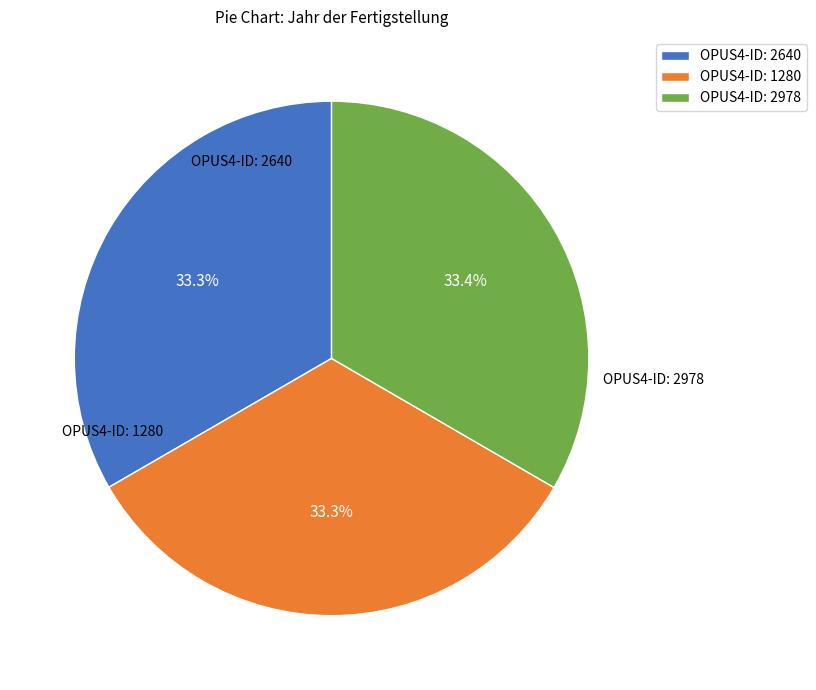

Count the number of slices in the pie.

3